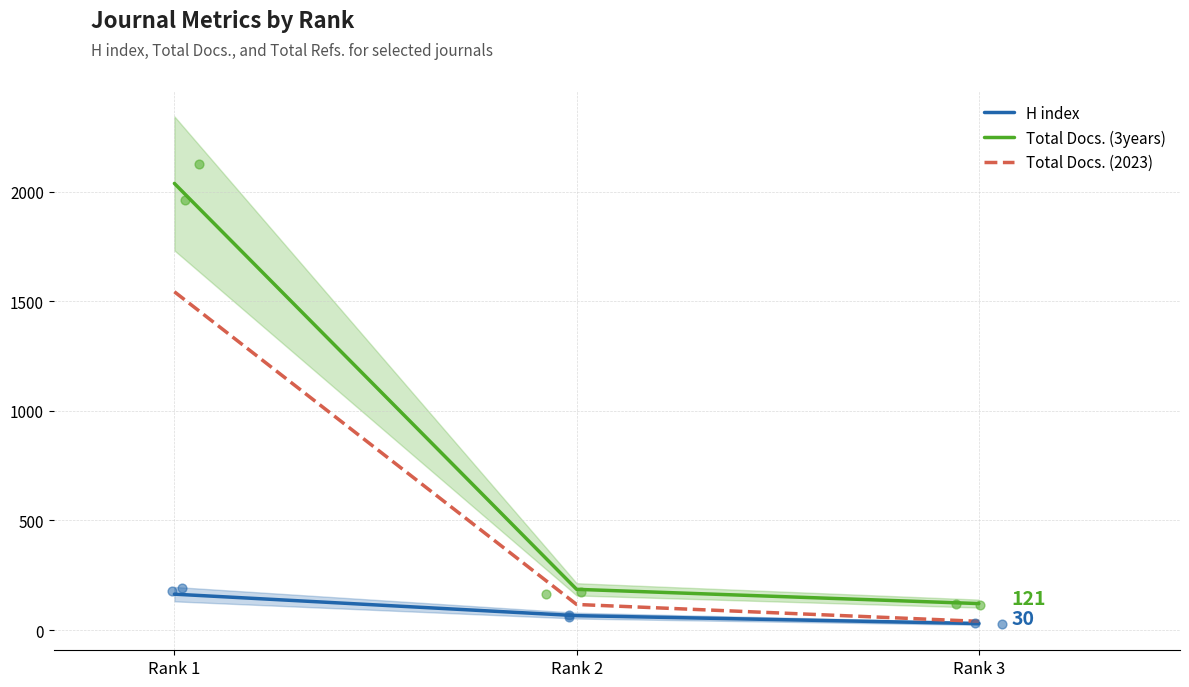

Which series reaches the maximum Y coordinate?

Total Docs. (3years)